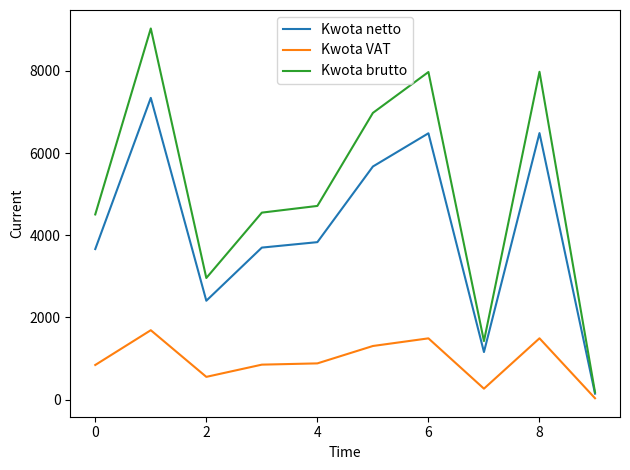

What is the greatest value displayed?

9033.0